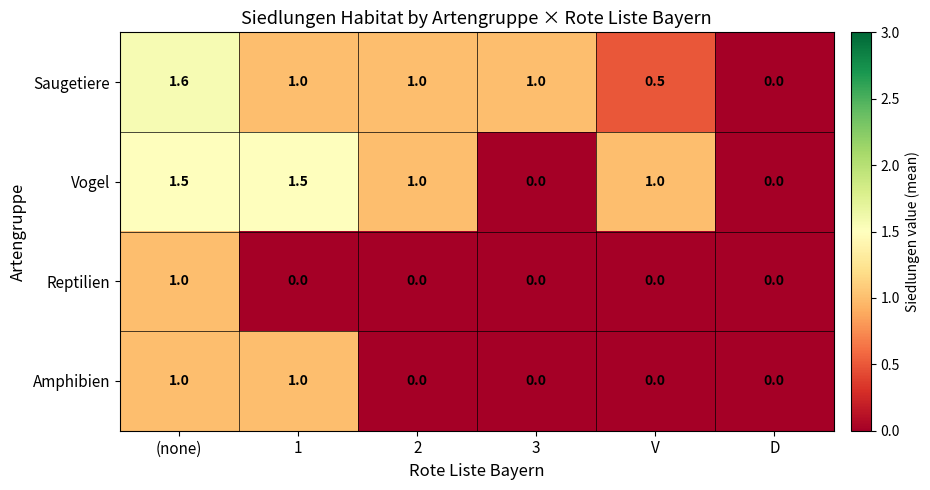

Which series has the largest total across all categories?

Saugetiere